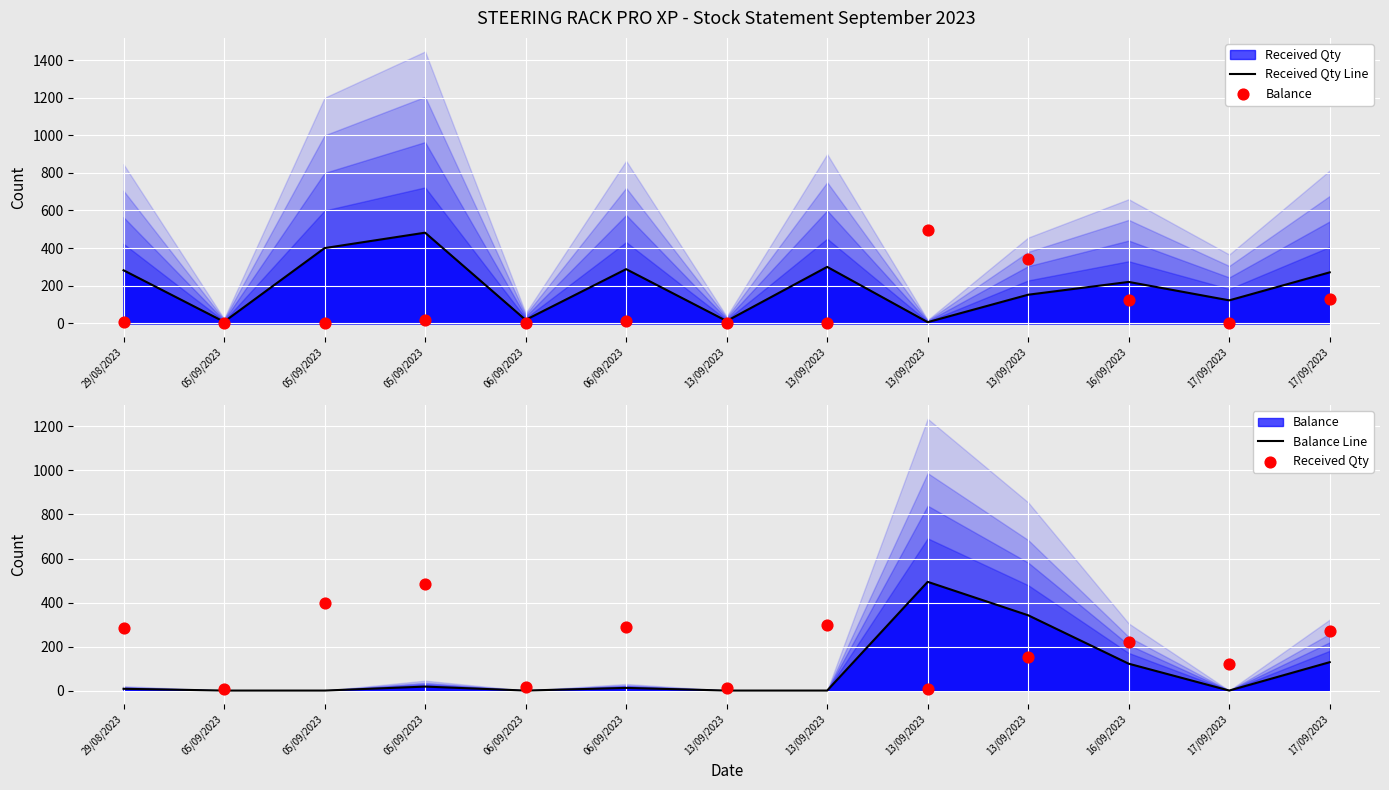

Which series has the widest spread of Y values?

Balance